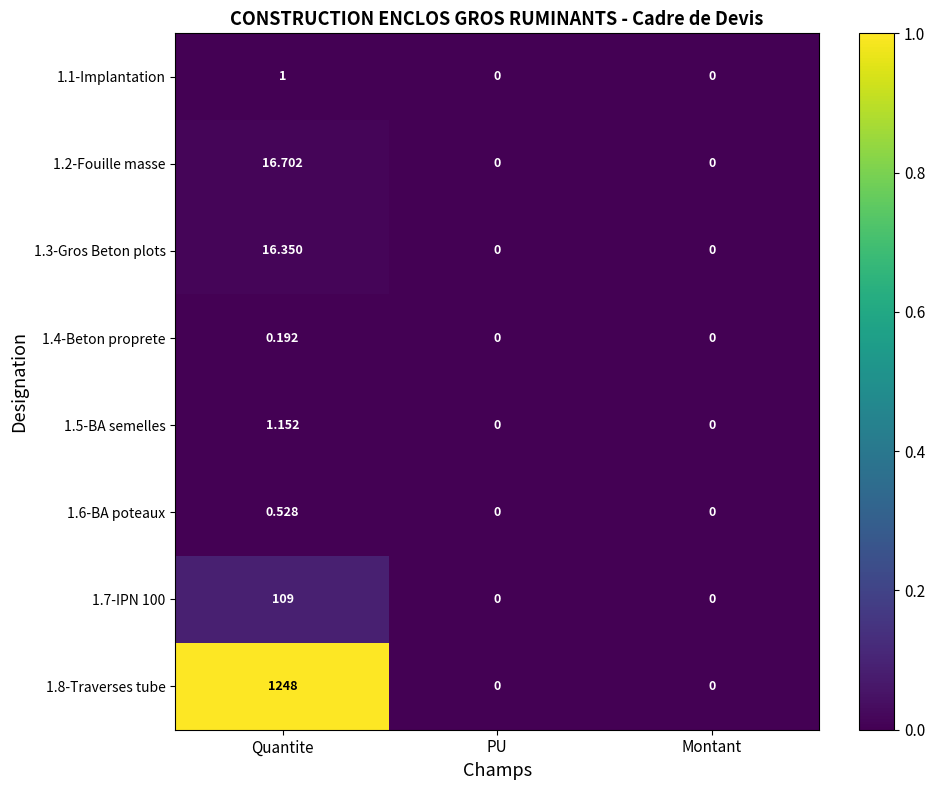

Is the value of 1.1-Implantation at PU greater than the value of 1.6-BA poteaux at Quantite?

No